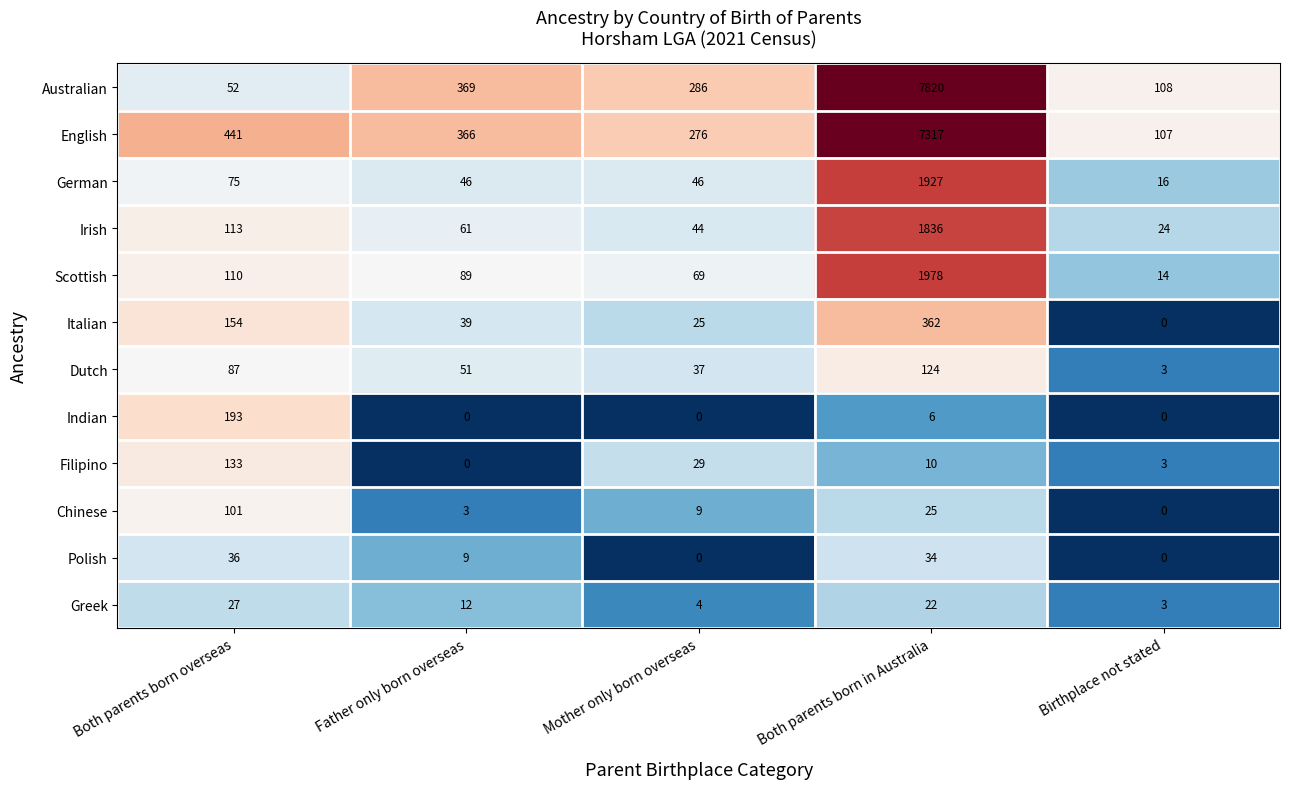

What is the sum of all Polish values?

79